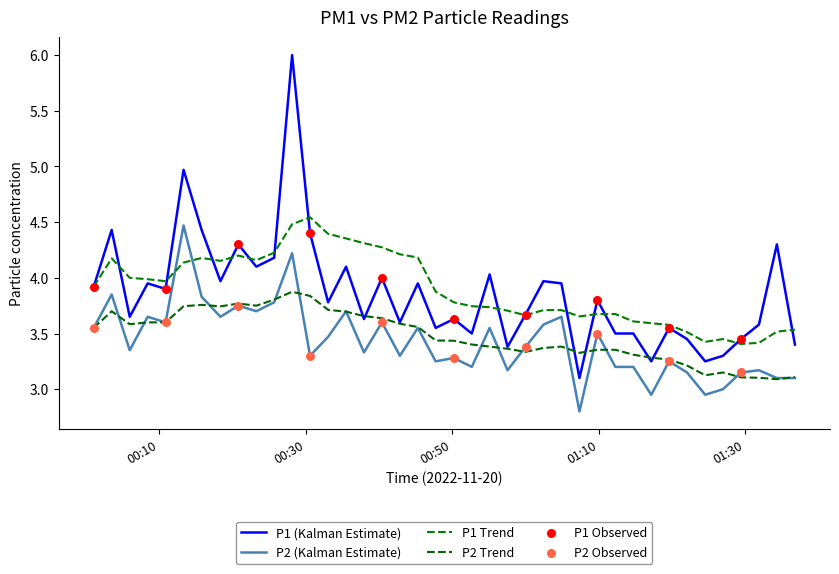

Is this an area chart (filled region under the line)?

No